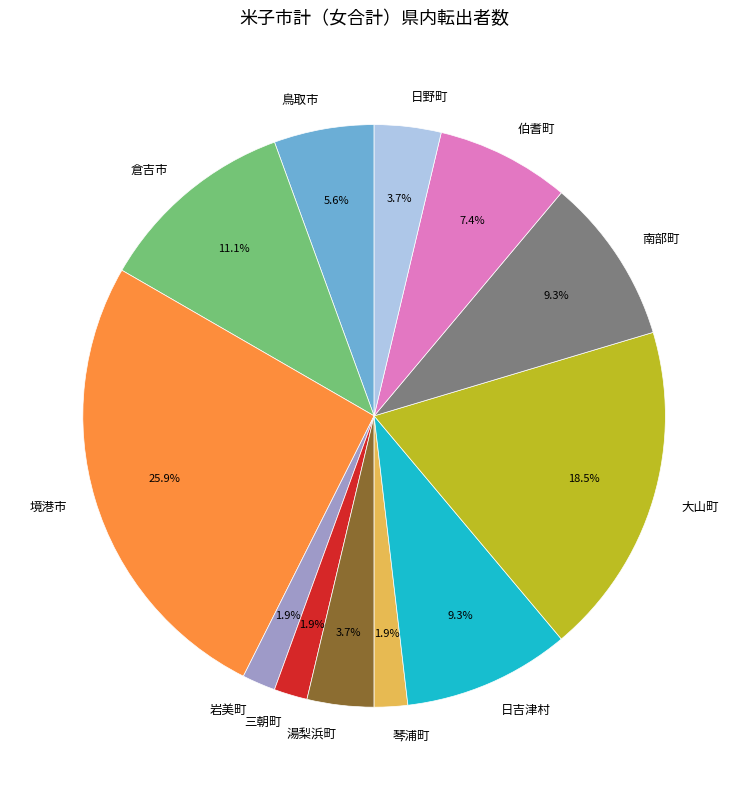

Which slice is the largest?

境港市